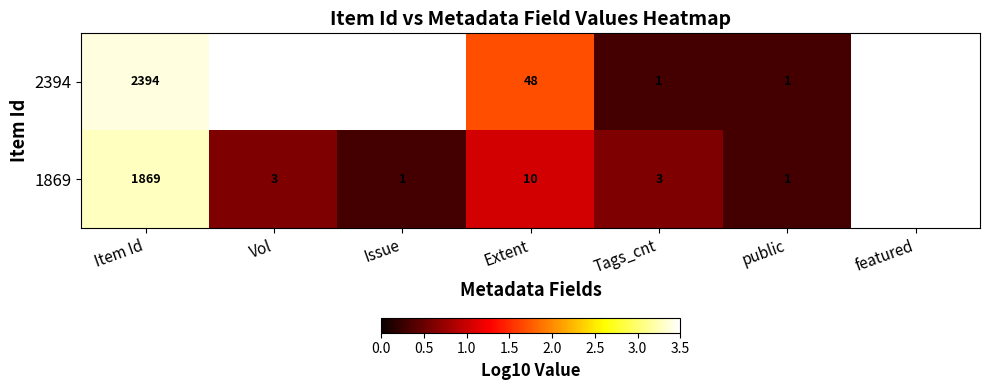

List the labels in order of 1869 value, smallest first.

Issue, public, Vol, Tags_cnt, Extent, Item Id, featured